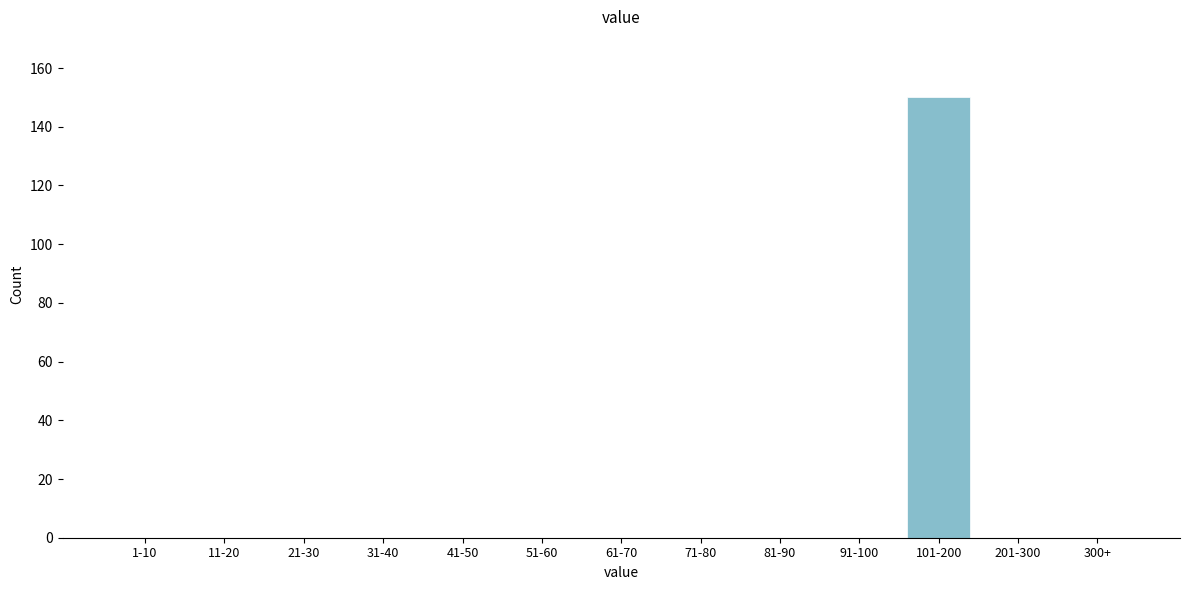

What is the sum of all values?

150